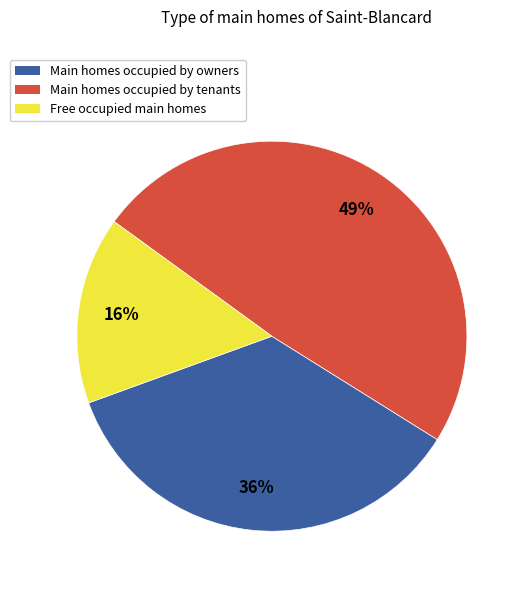

Is there a majority slice in this chart?

No